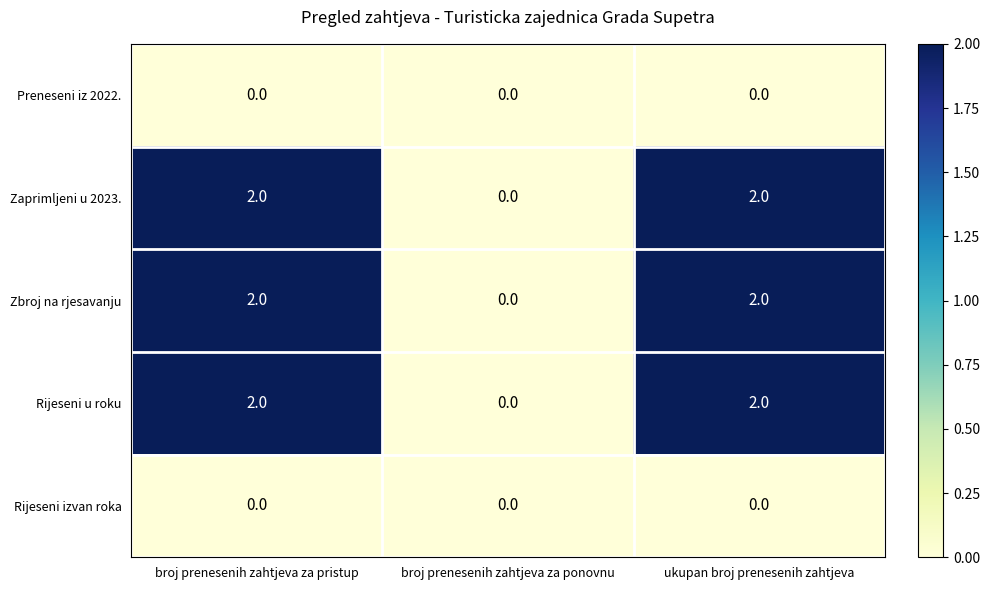

The value of Zbroj na rjesavanju at broj prenesenih zahtjeva za pristup is 2. True or false?

True